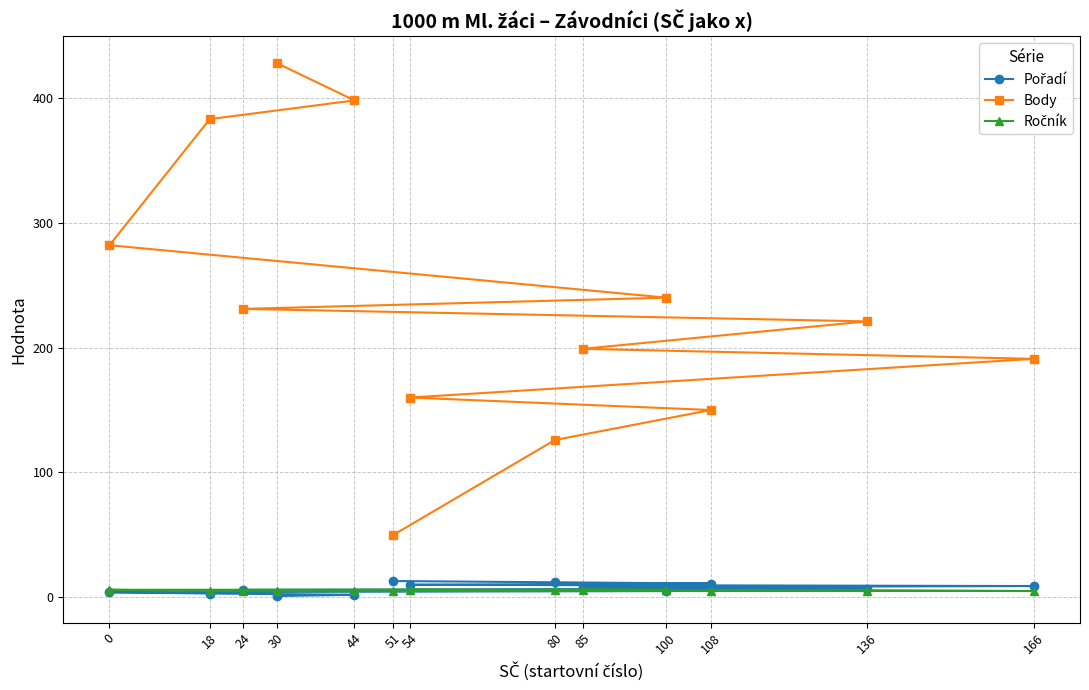

What is the value of the Ročník point at the 5th from the left?

6